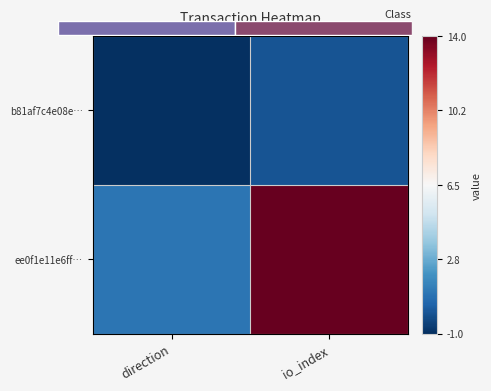

Count the number of data series in this chart.

2